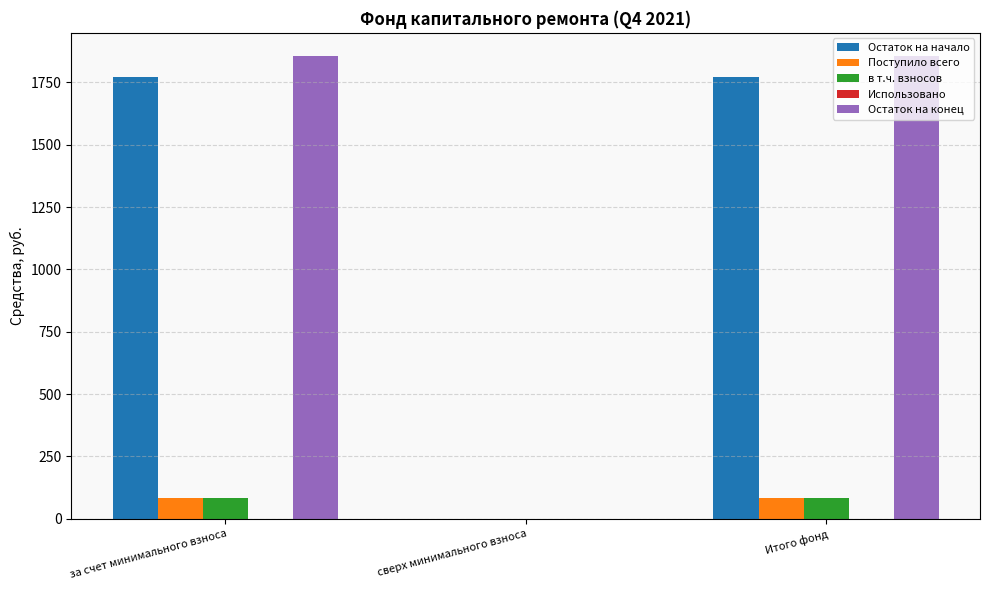

What is the average value of the Остаток на конец series?

1237.4